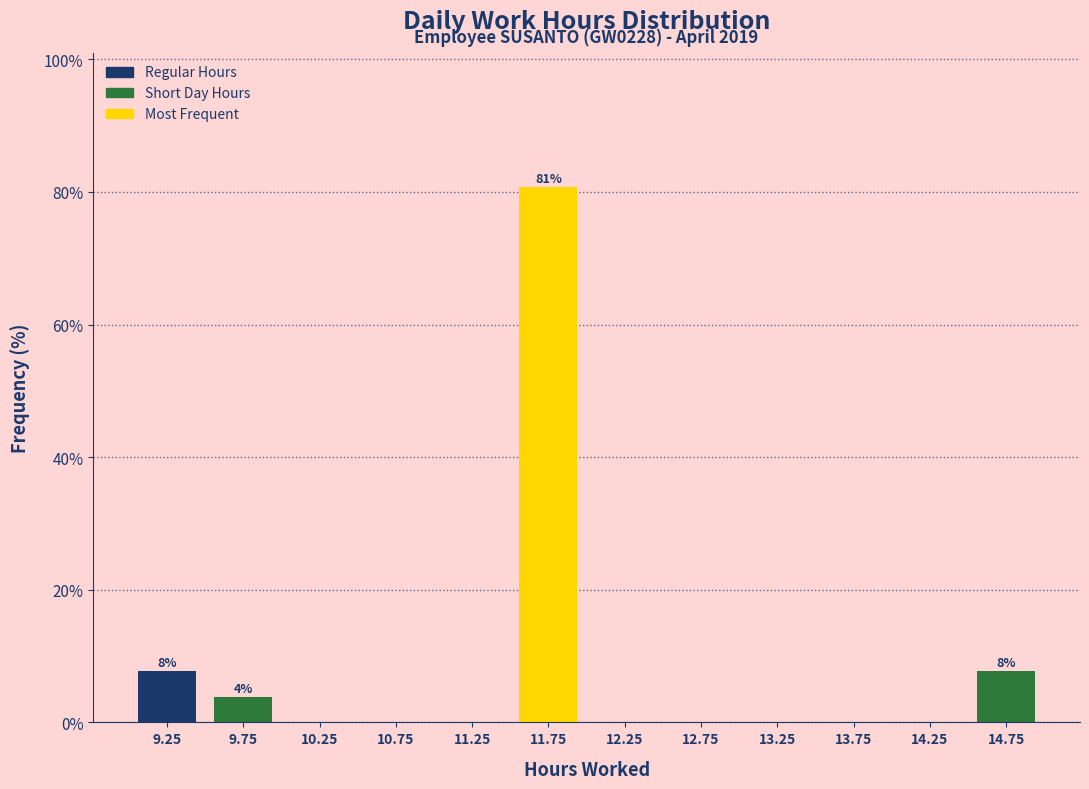

Over which range of the x-axis is the bar tallest?

11.5 to 12.0